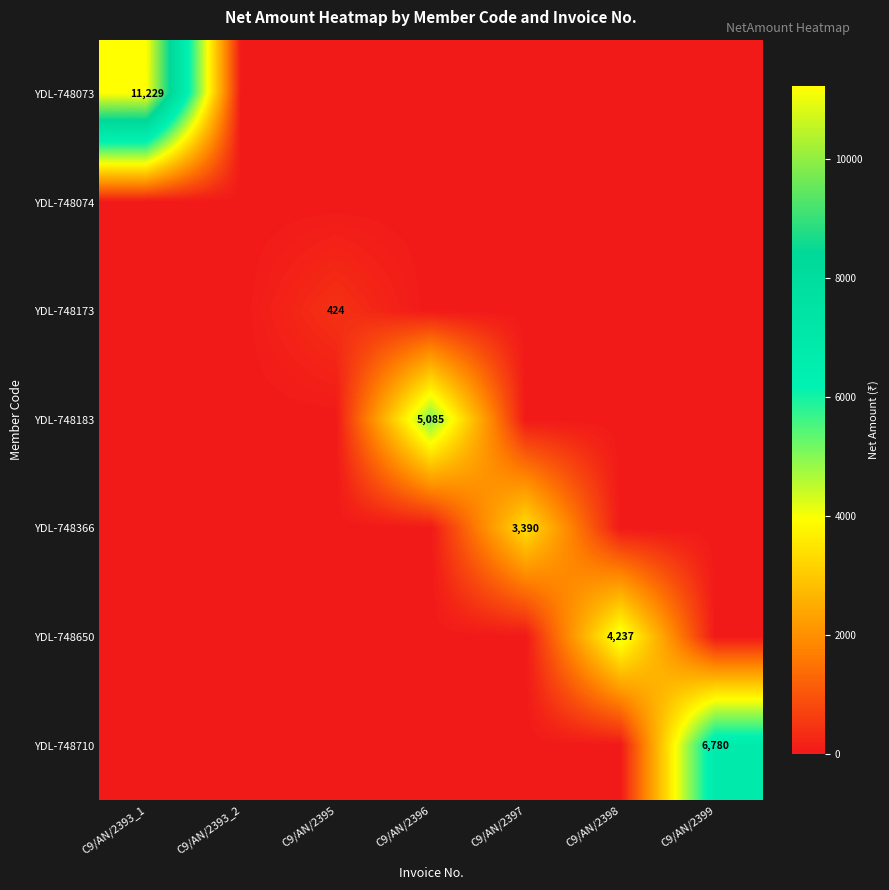

The YDL-748173 series shows 666 at C9/AN/2395. True or false?

False